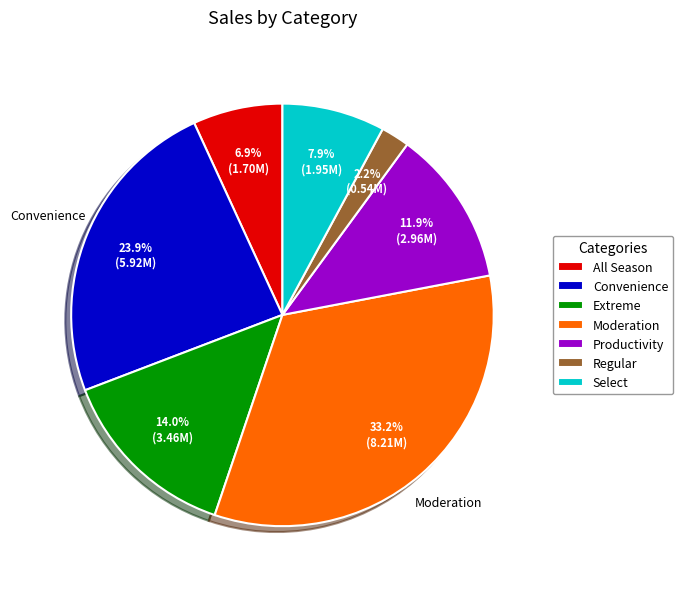

What is the smallest slice in the pie chart?

Regular